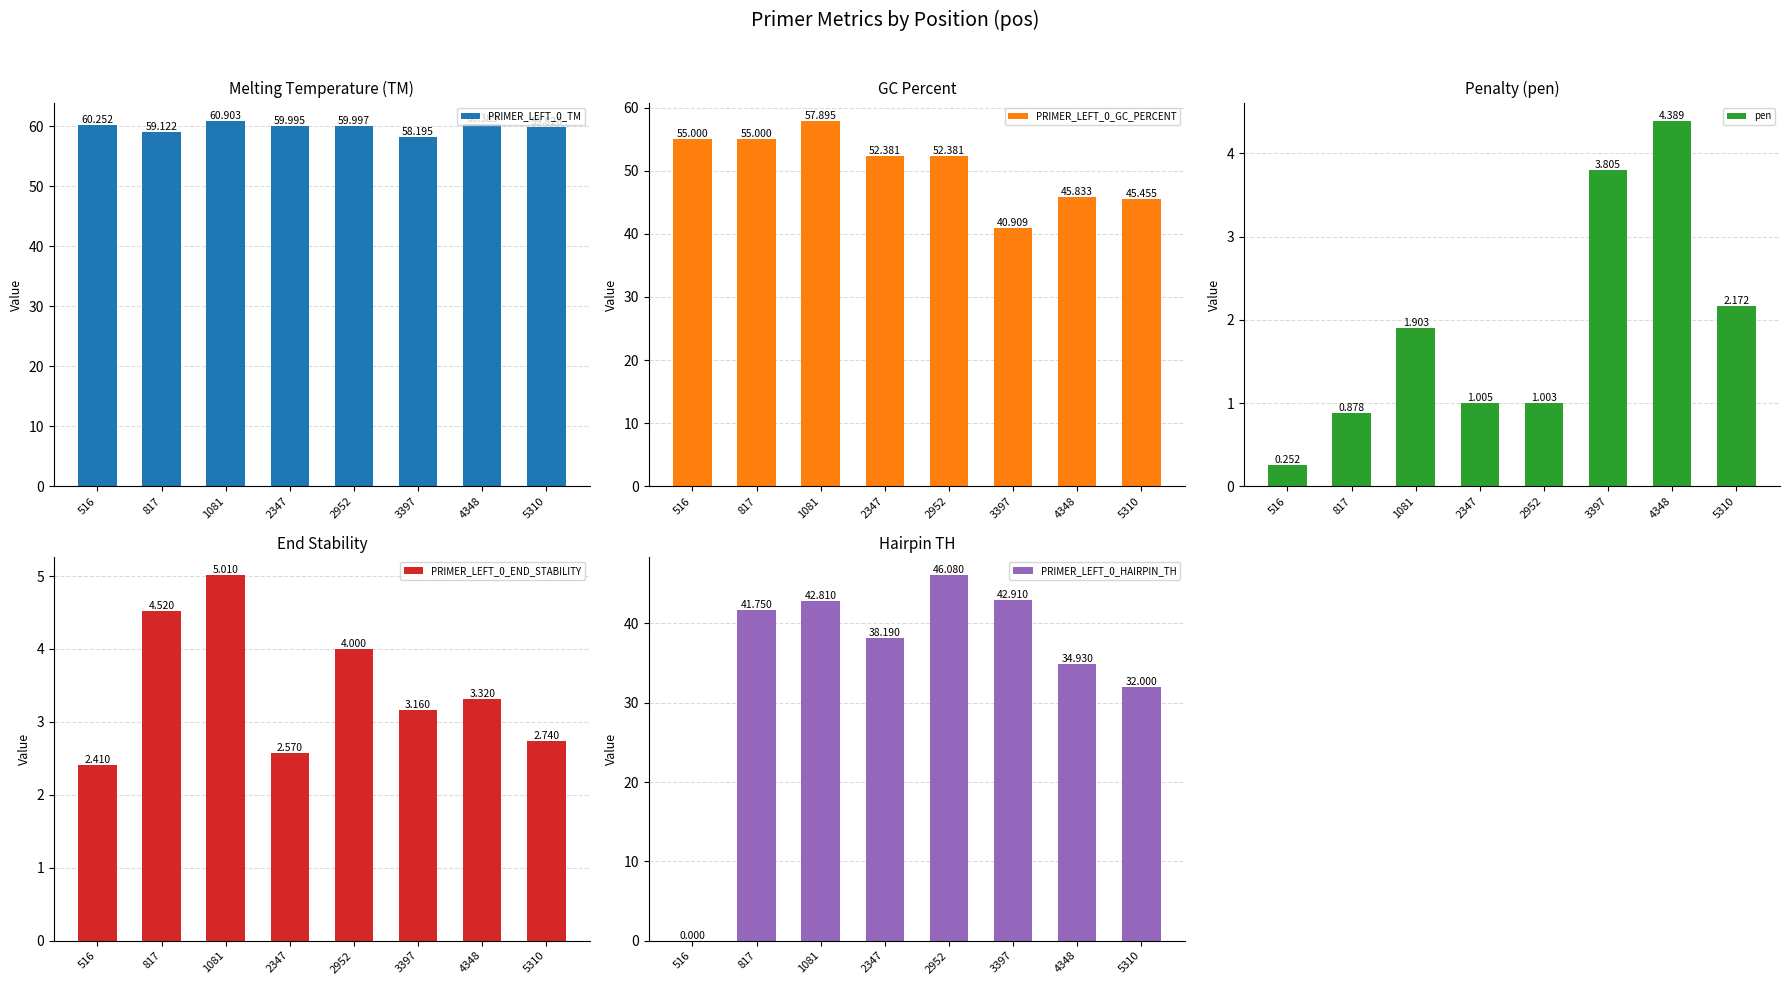

At which category is the sum across all series the highest?

1081